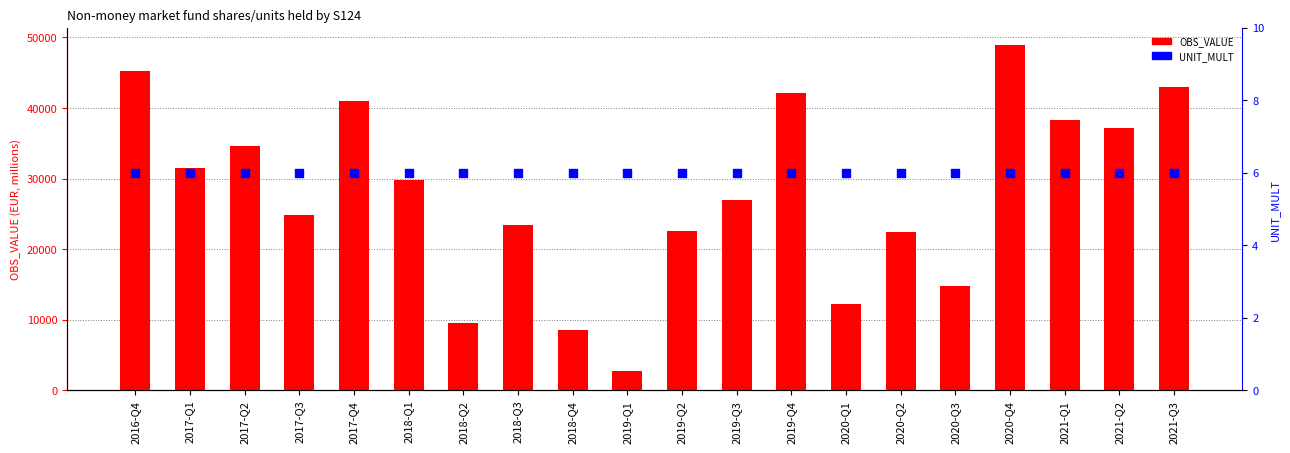

Which series has the widest spread of Y values?

OBS_VALUE